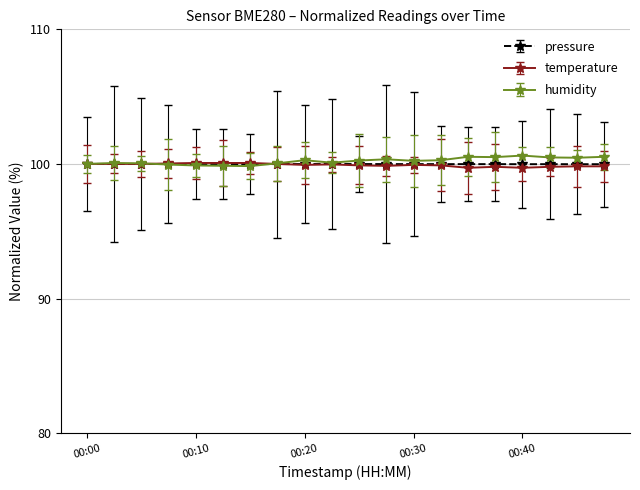

What is the value of the temperature point at the 12th from the left?

99.9